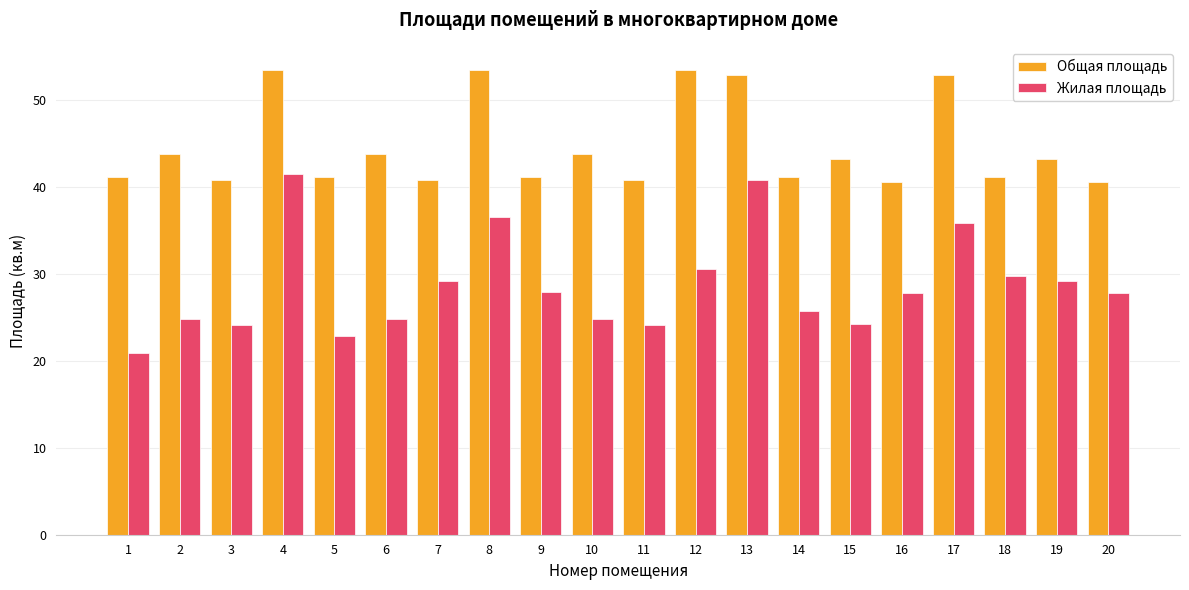

Which series changed the most between 11 and 19?

Жилая площадь